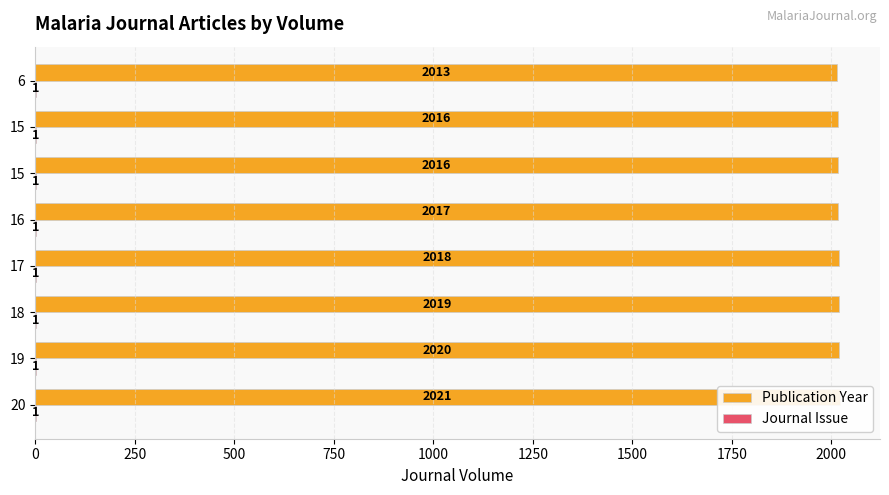

Which series has the largest range (max minus min)?

Publication Year